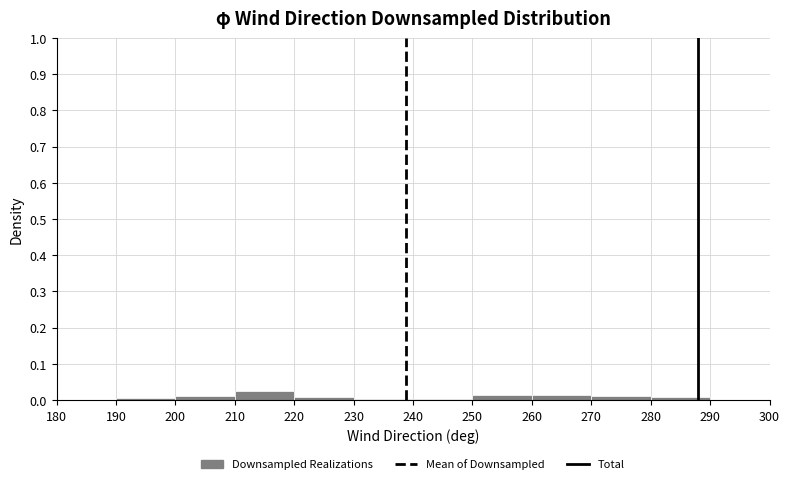

What is the height of the bar covering 210 to 220 on the x-axis? The values are not printed on the chart, so give them approximately, as read against the axis.

0.02